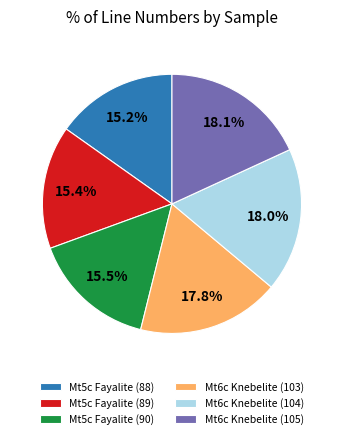

What is the total percentage of Mt6c Knebelite (104) and Mt6c Knebelite (103)?

35.8%